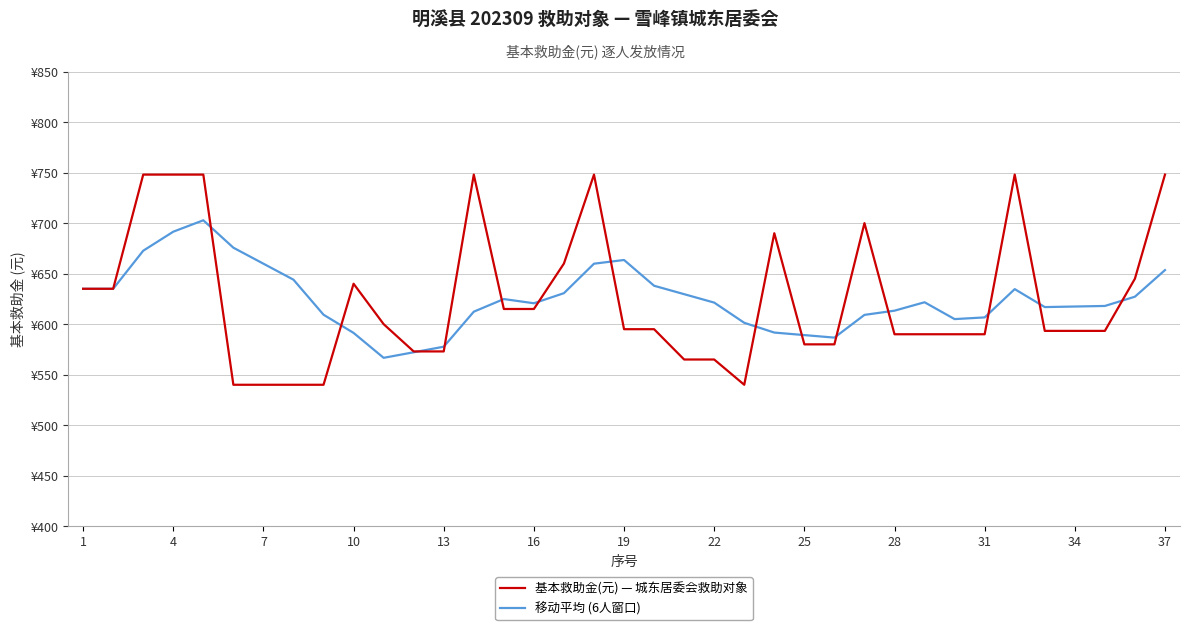

How many intersections are there between 基本救助金(元) — 城东居委会救助对象 and 移动平均 (6人窗口)?

14